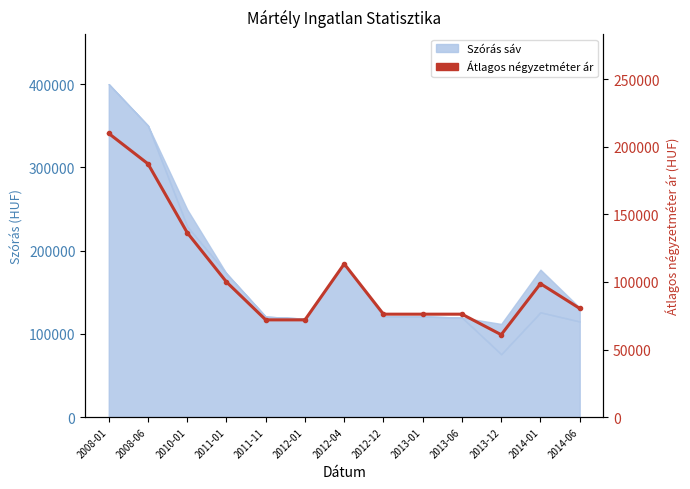

What is the change in value from 2008-06 to 2010-01?

-51022